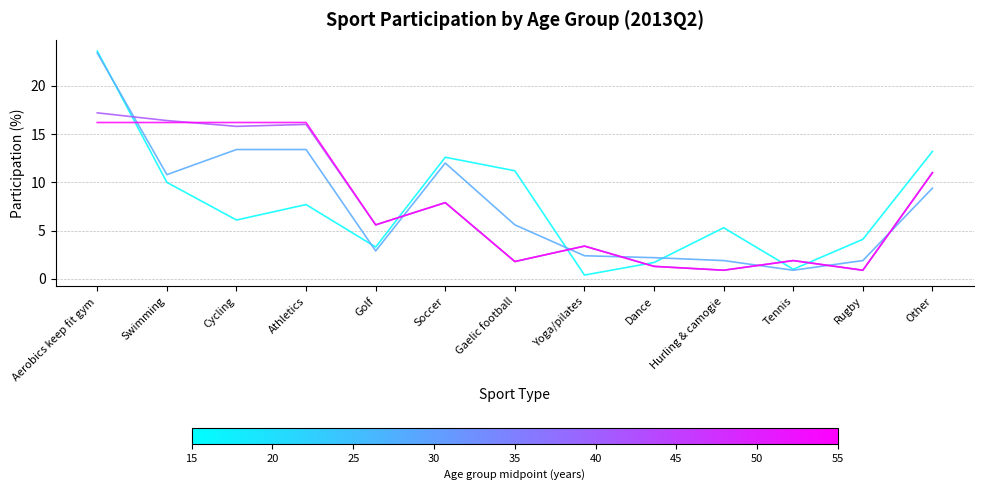

What position from the left is Athletics?

4